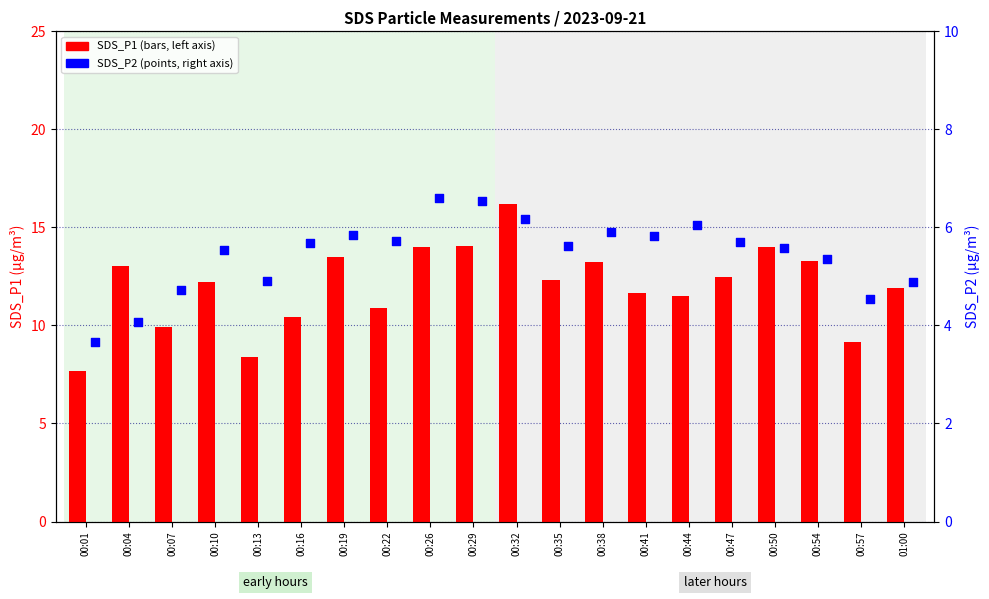

Which series has the largest total across all categories?

SDS_P1